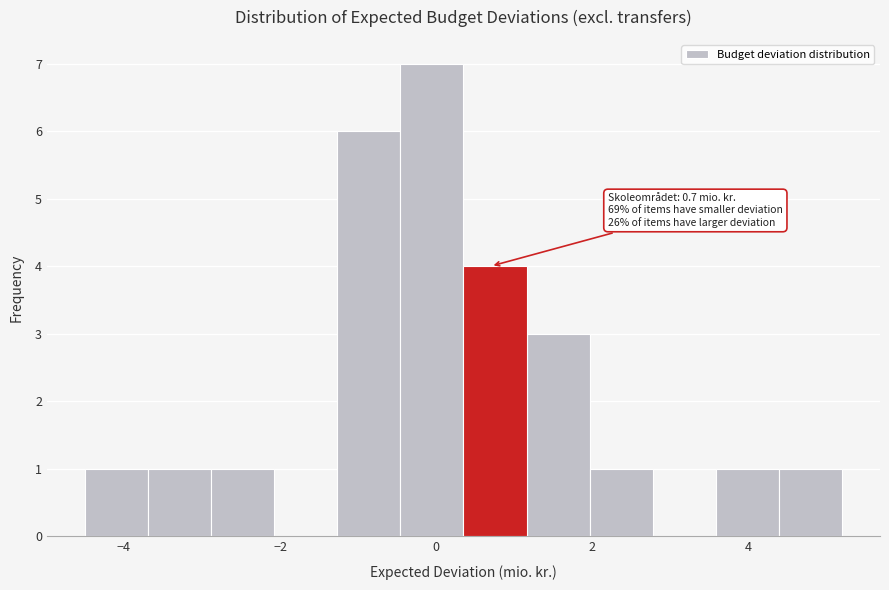

Over which range of the x-axis is the bar tallest?

-0.4 to 0.4